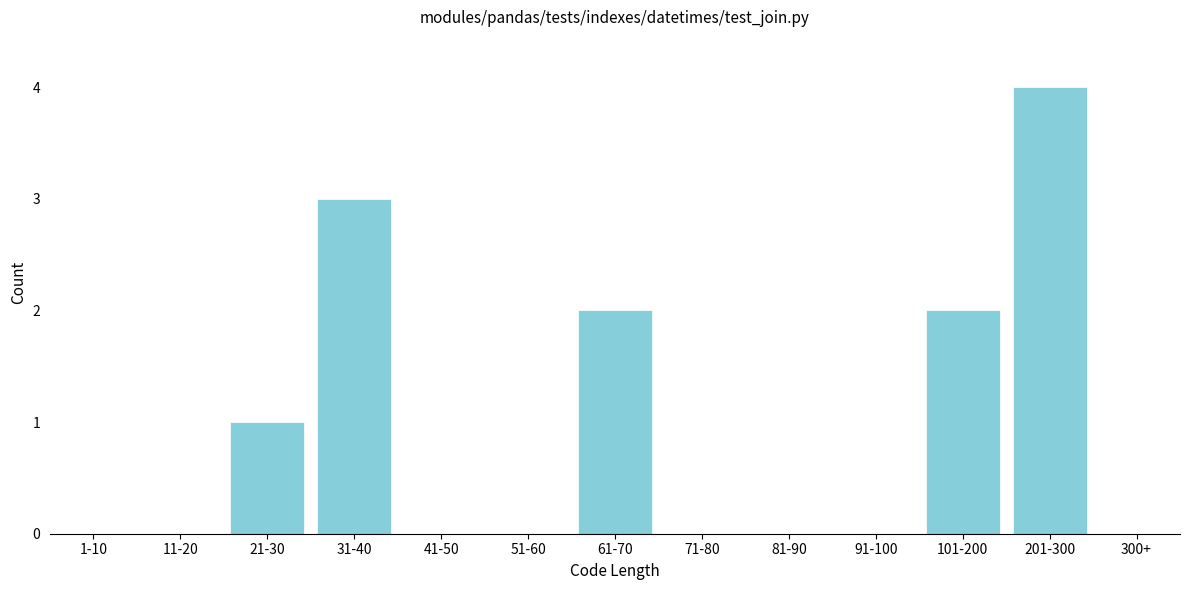

Reading left to right, transcribe all the data shown in this chart.

1-10=0	11-20=0	21-30=1	31-40=3	41-50=0	51-60=0	61-70=2	71-80=0	81-90=0	91-100=0	101-200=2	201-300=4	300+=0